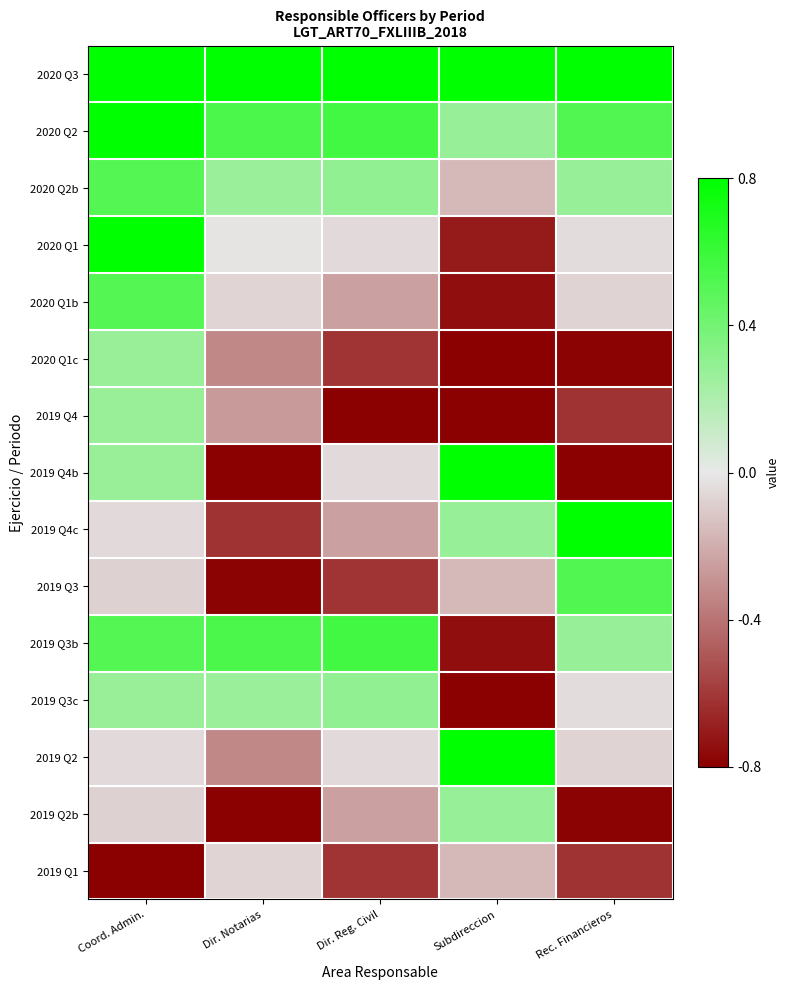

At which category does the chart reach its peak across all series?

Coord. Admin.